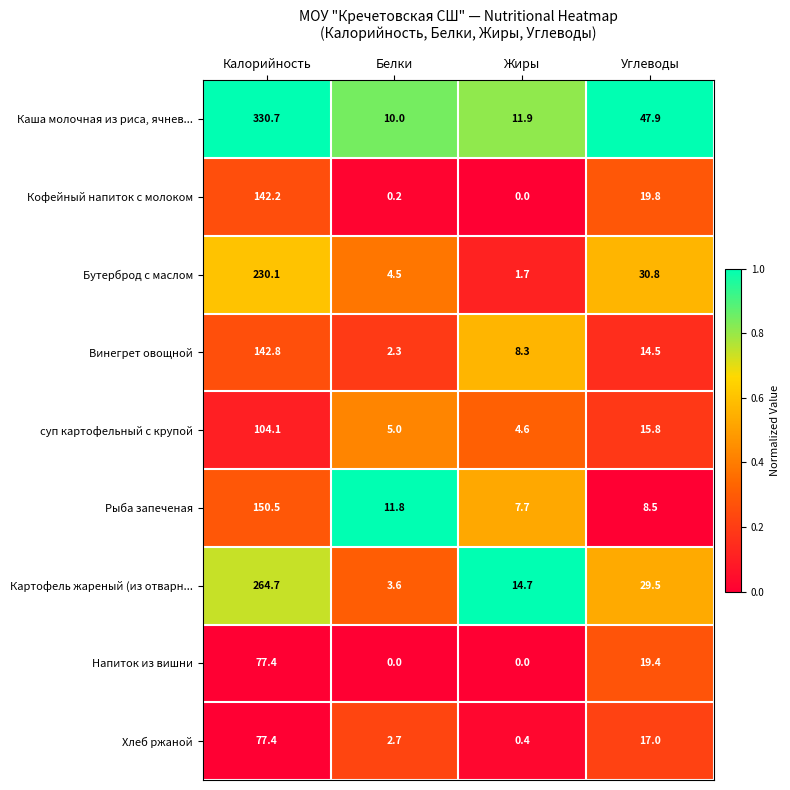

What is the average value of the Хлеб ржаной series?

24.4